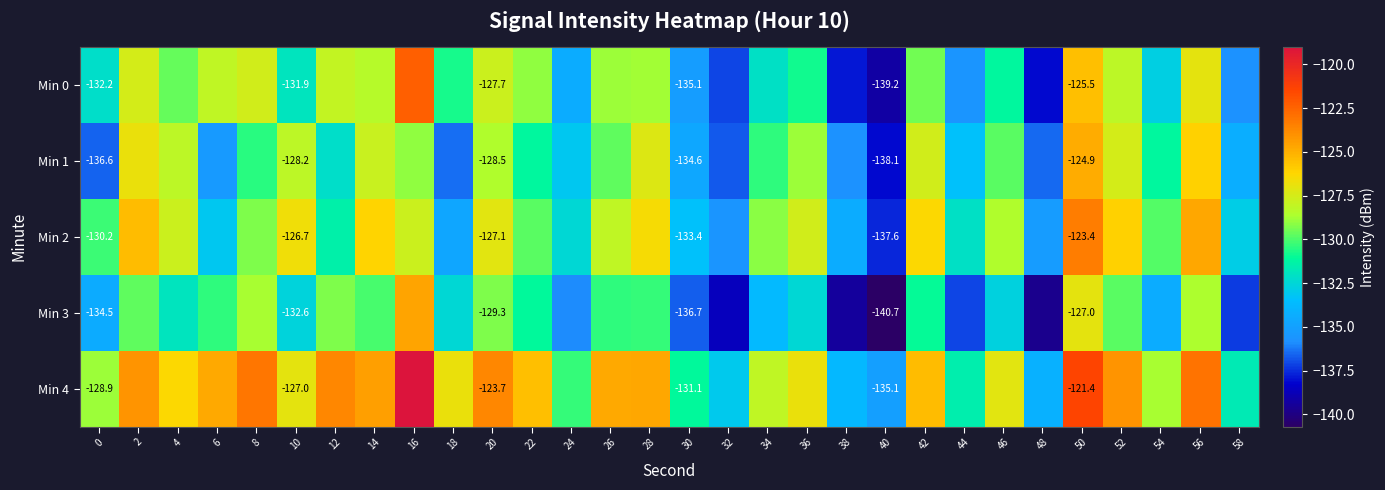

Is it true that Min 0 equals -211.8 at 30?

False